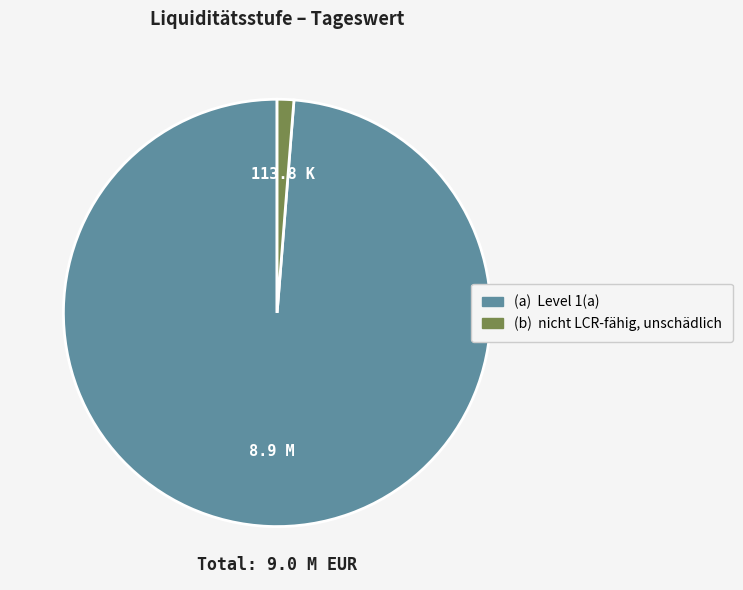

Does any single category account for the majority?

Yes